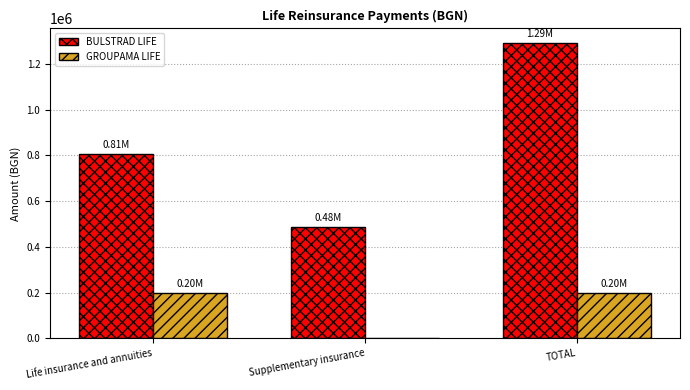

At which category does the chart reach its peak across all series?

TOTAL